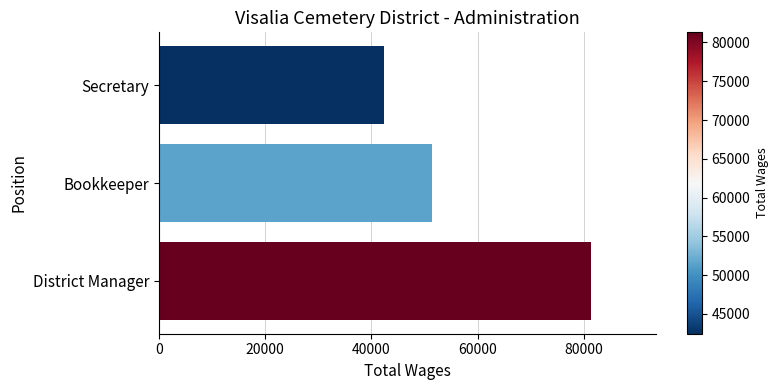

How many data points are less than 51473?

1